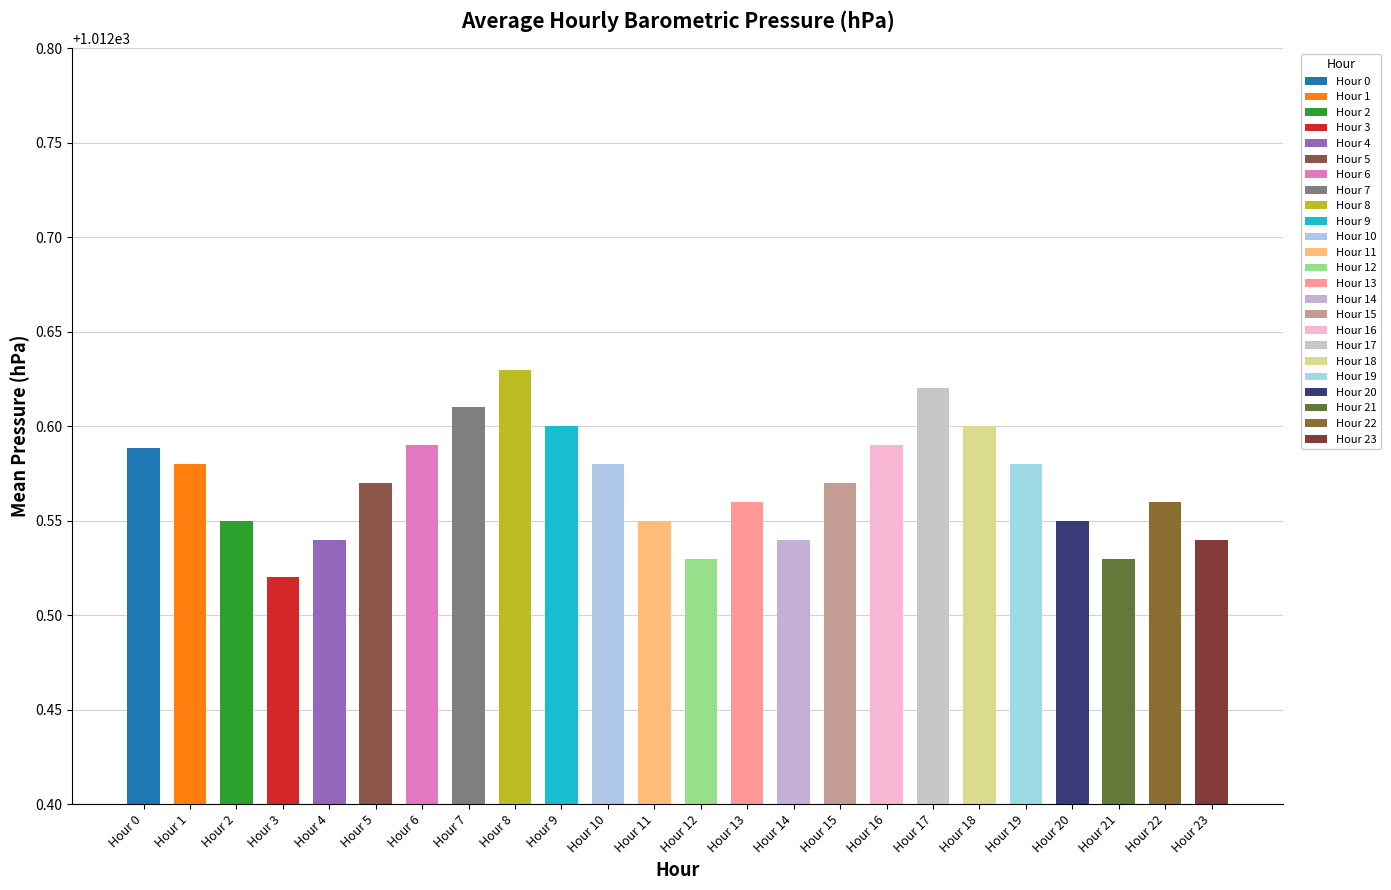

What is the average value?

1012.6